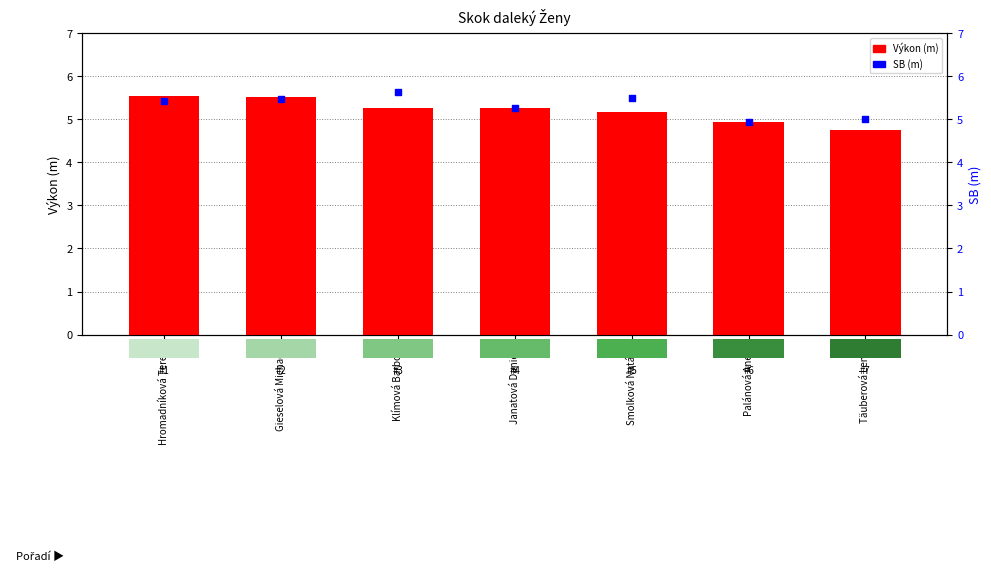

At how many categories does at least one series exceed 5?

6